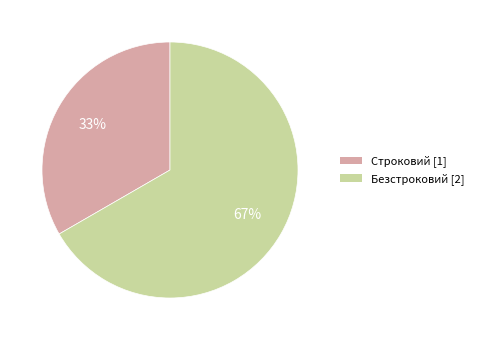

What percentage is the Безстроковий slice, to the nearest percent?

67%